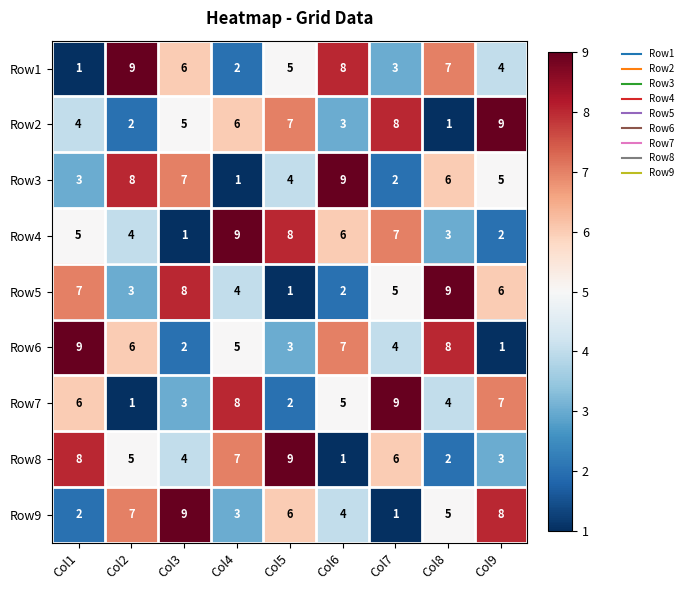

What is the sum of all Row6 values?

45